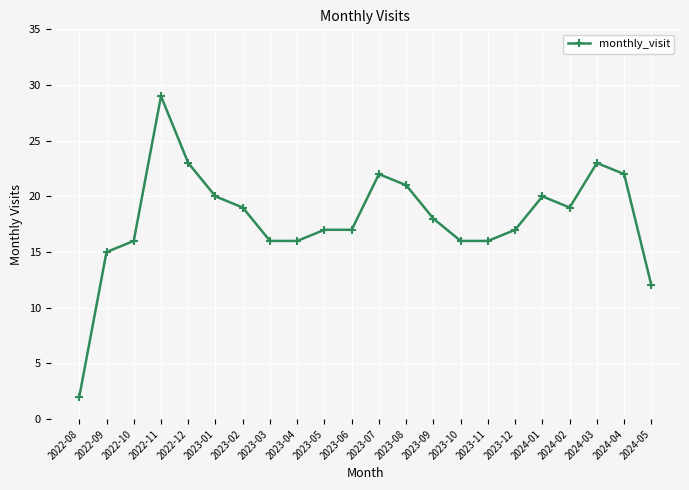

What is the label of the 1st point from the right?

2024-05